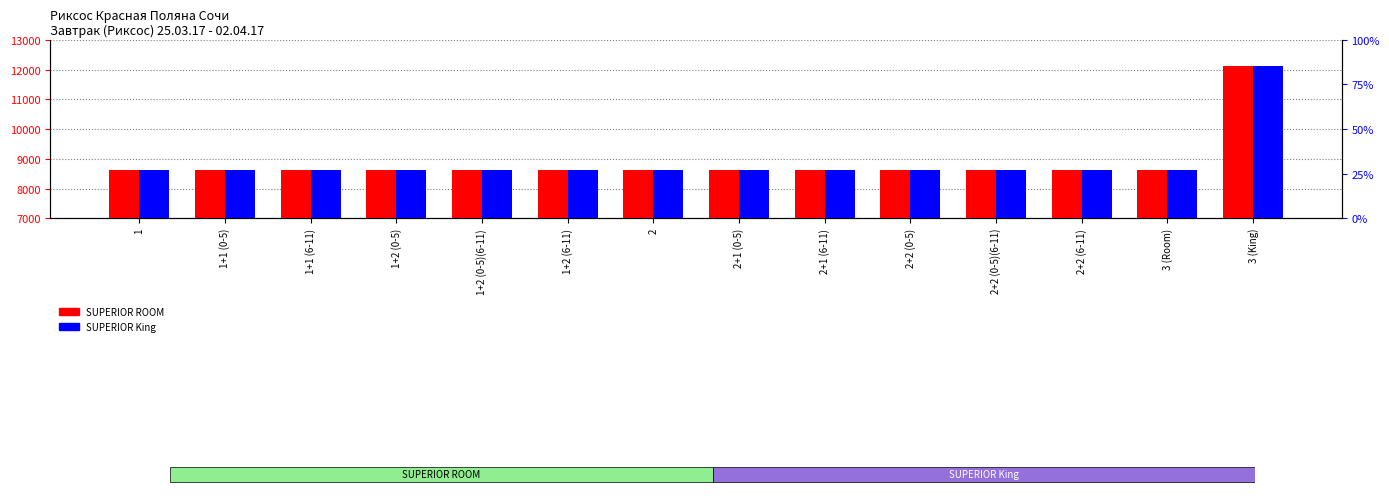

At how many categories does at least one series exceed 11112?

1